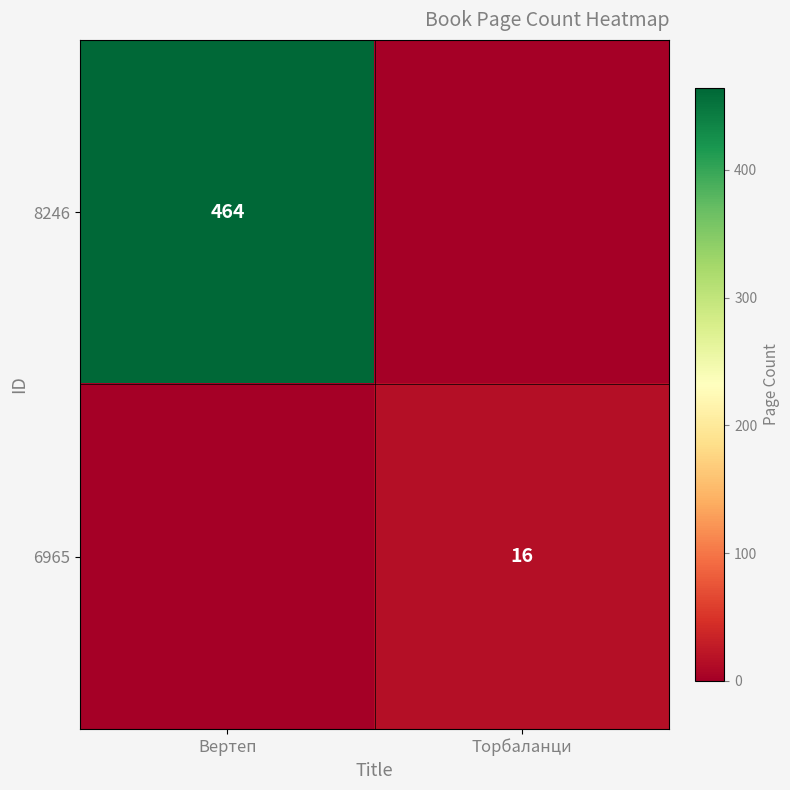

Is the value of 8246 at Вертеп greater than the value of 6965 at Торбаланци?

Yes